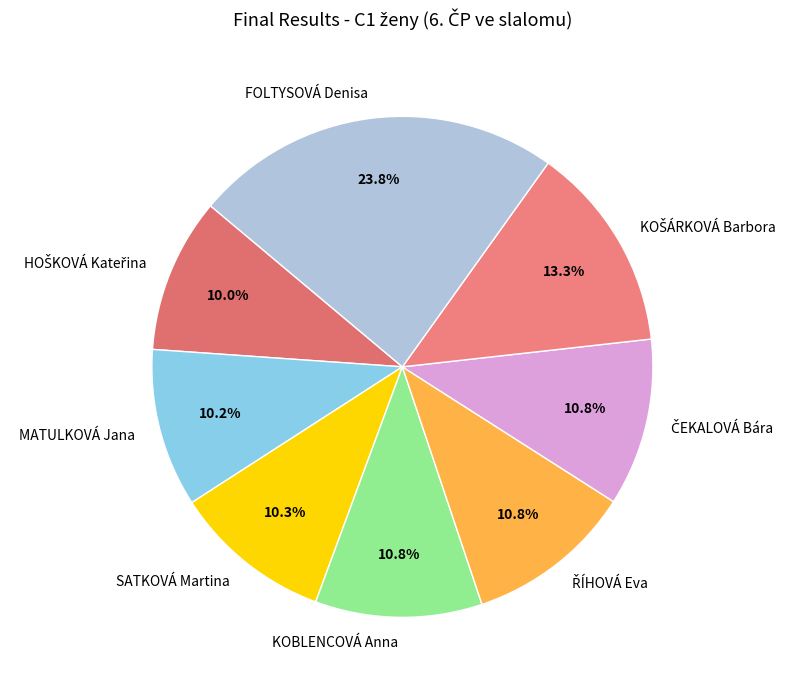

What is the largest slice in the pie chart?

FOLTYSOVÁ Denisa